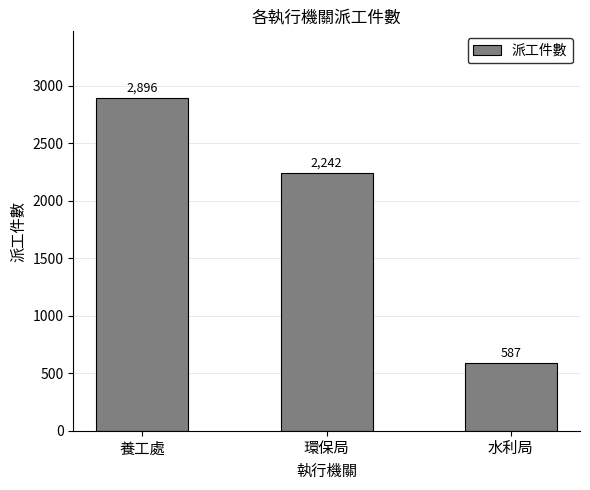

What is the change in value from 養工處 to 環保局?

-654